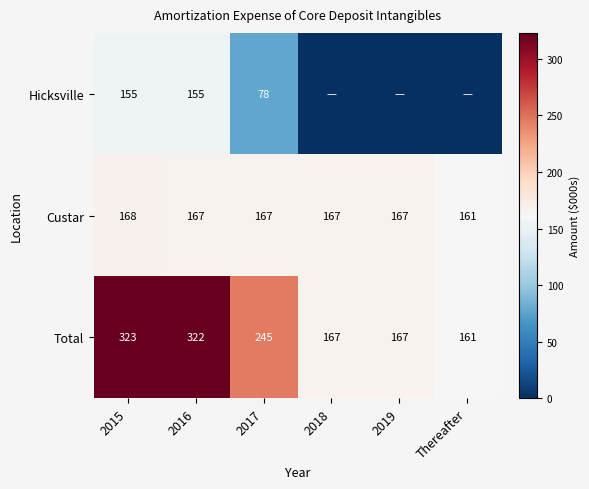

What is the total value across all series at 2017?

490